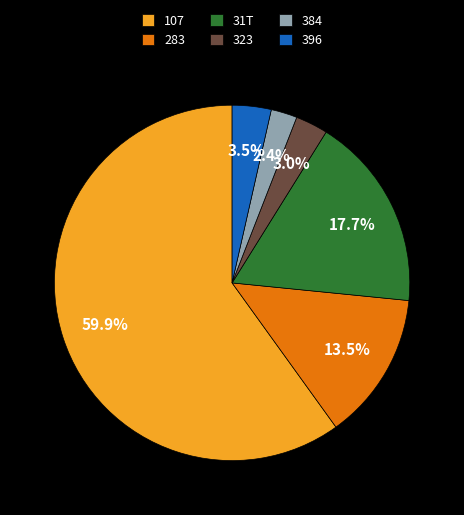

Is there any slice that represents more than half of the pie?

Yes